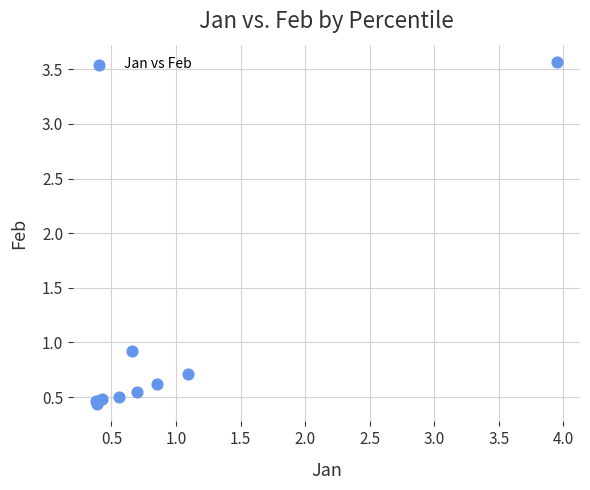

What Y value in the scatter plot is closest to 2?

0.9